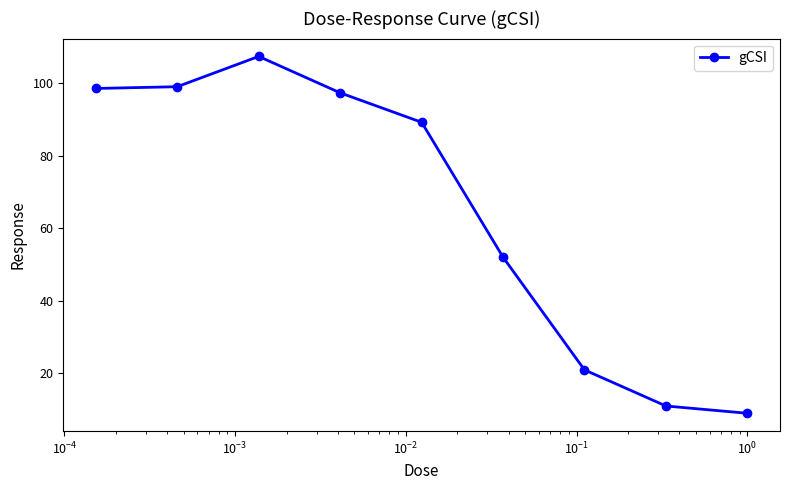

What is the average value?

64.9